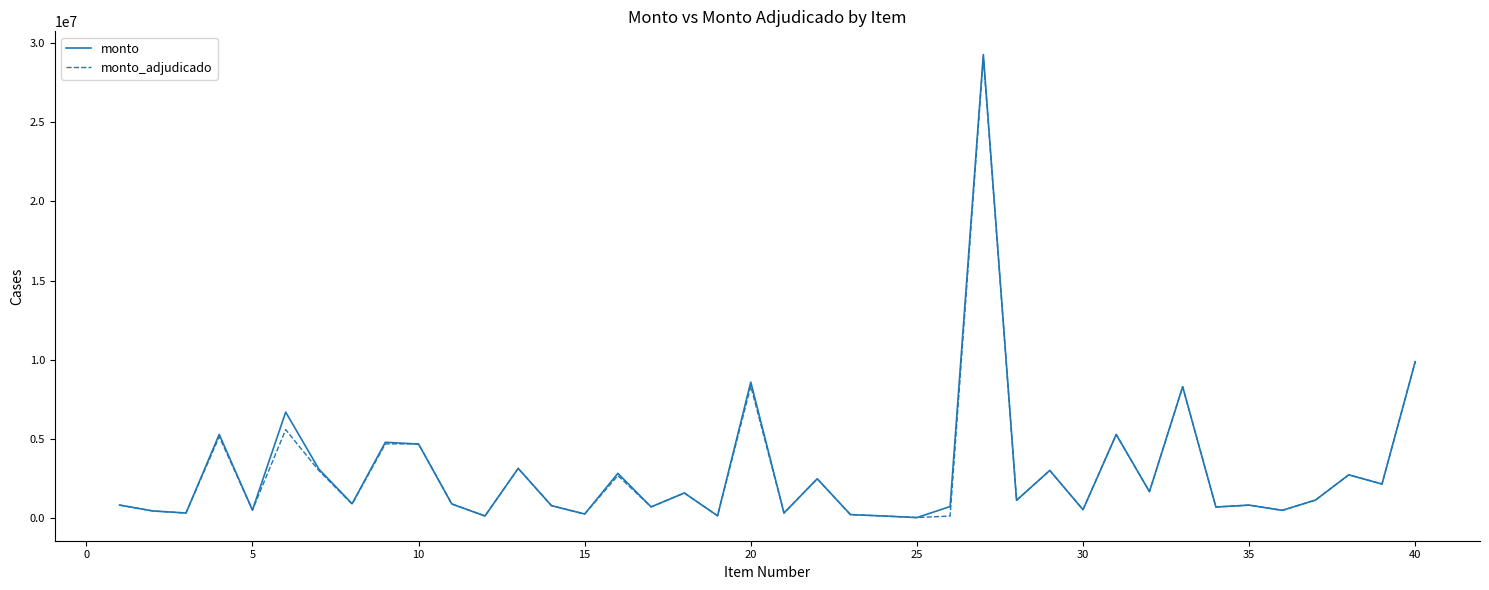

What is the average value of the monto_adjudicado series?

2882807